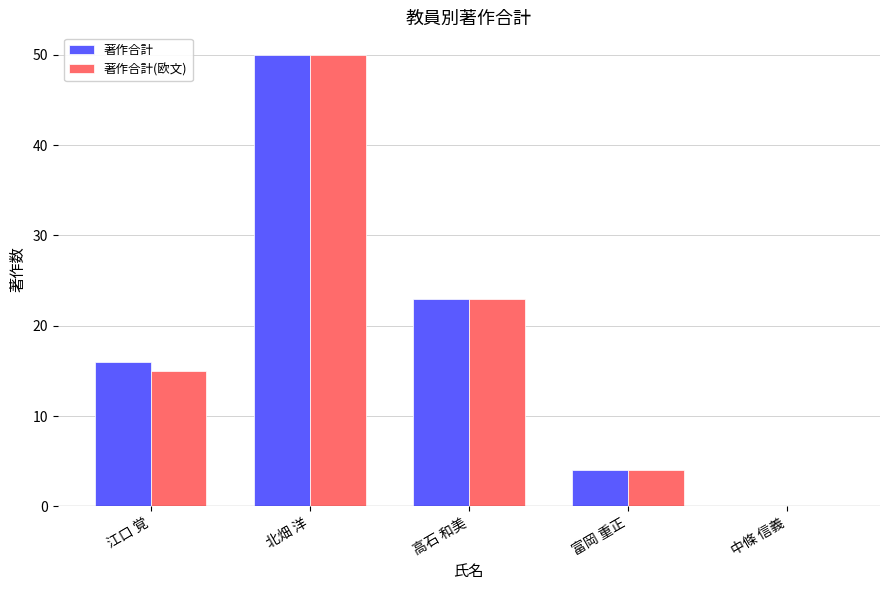

How many values in 著作合計 are above zero?

4